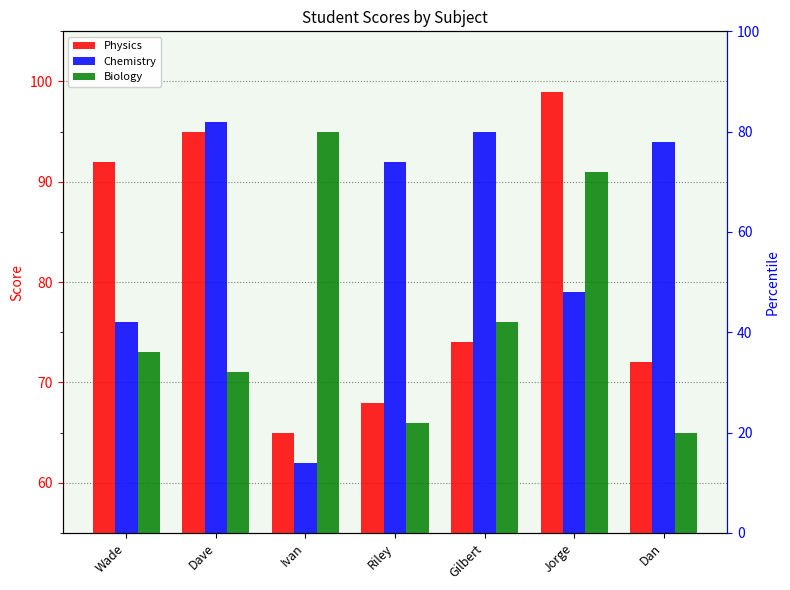

What is the sum of the Biology values at Jorge and Gilbert?

167